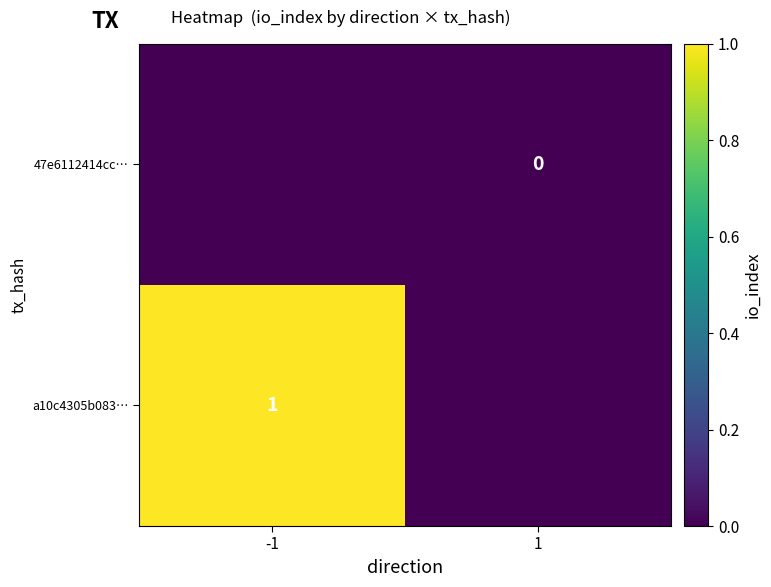

Which category has the lowest value across all series?

1